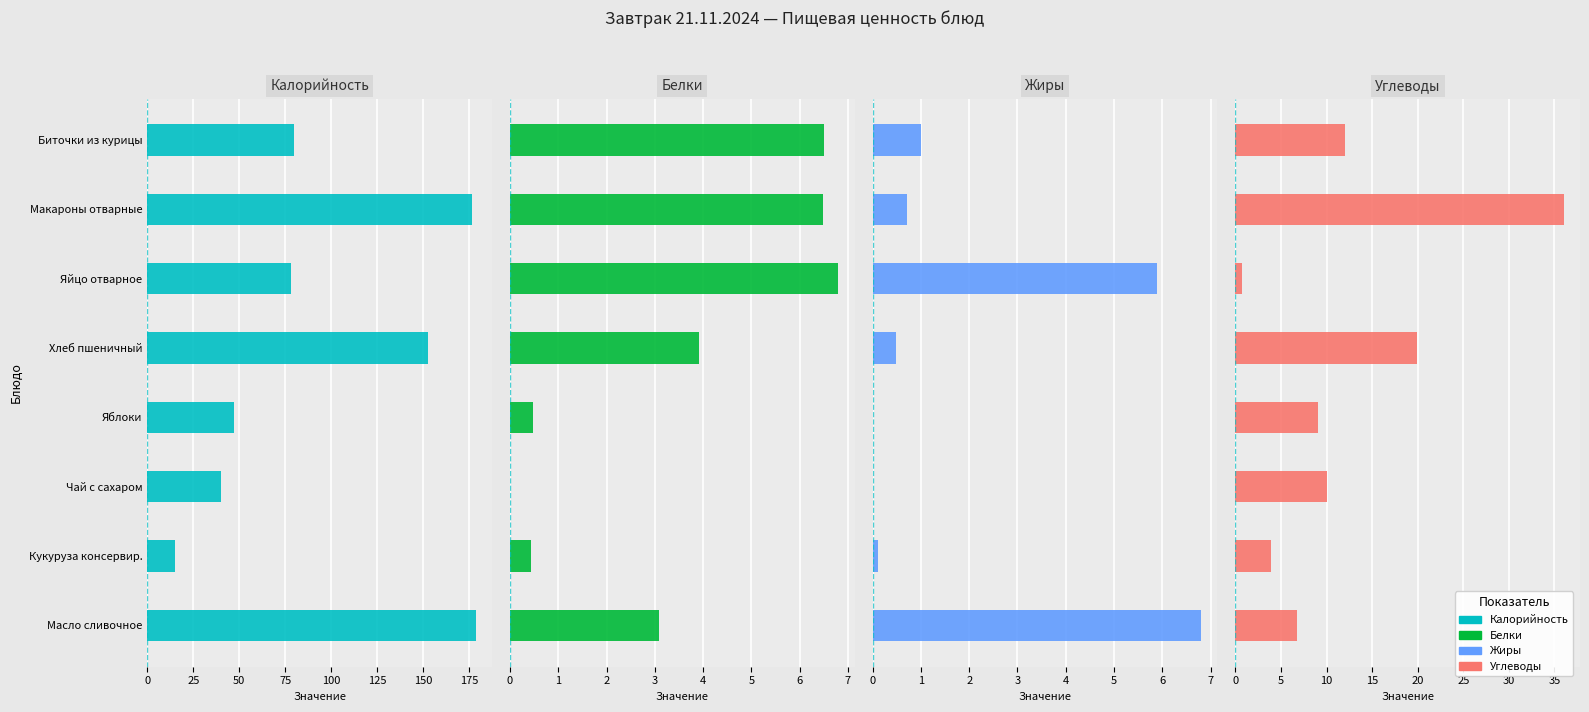

Read the Калорийность value at Биточки из курицы.

80.0